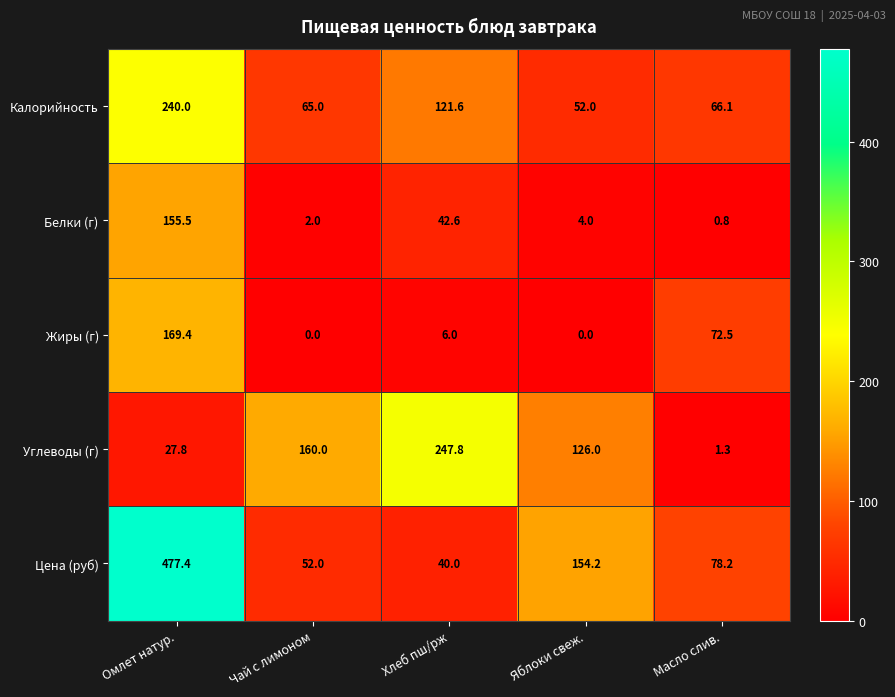

Rank the categories by Калорийность value from lowest to highest.

Яблоки свеж., Чай с лимоном, Масло слив., Хлеб пш/рж, Омлет натур.